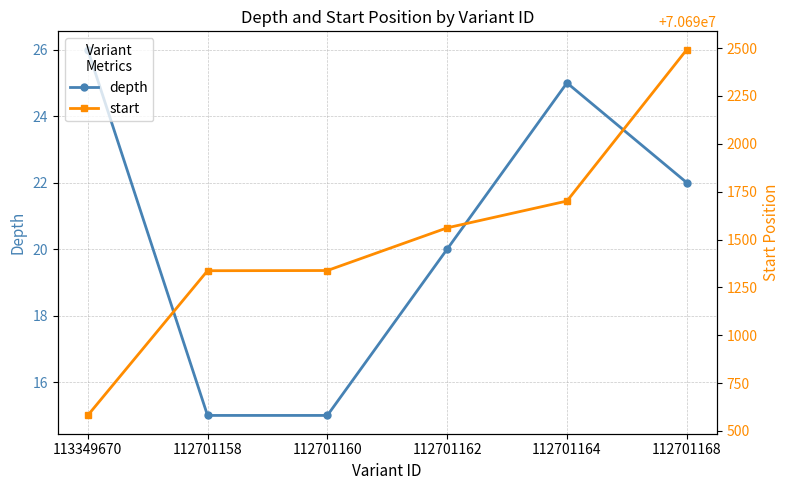

True or false: depth and start intersect in this chart.

False